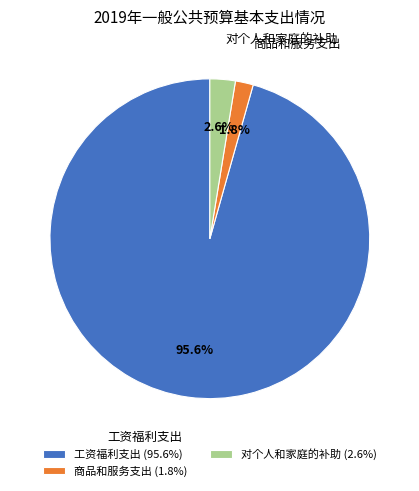

How many segments does this pie chart have?

3